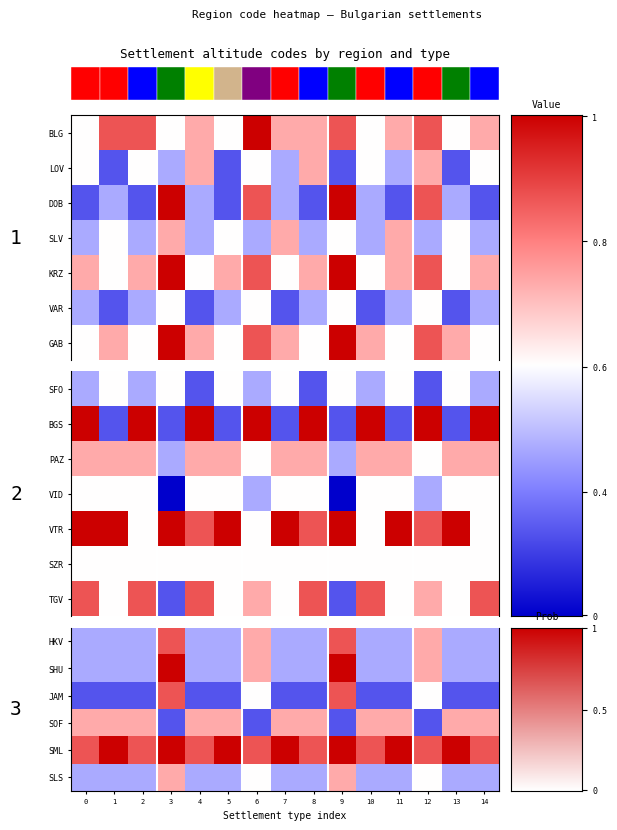

At 11, list the series in order from smallest to largest.

JAM, HKV, SHU, SLS, TGV, SOF, SML